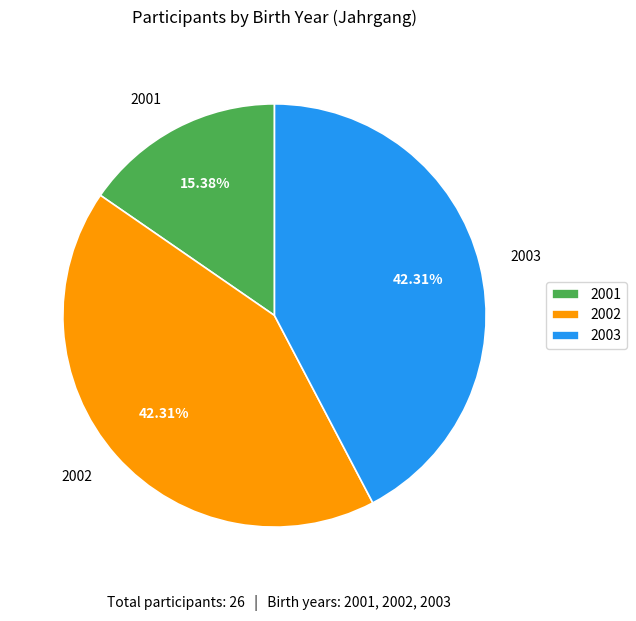

To the nearest percent, what is the difference between the largest and smallest slice percentages?

27%